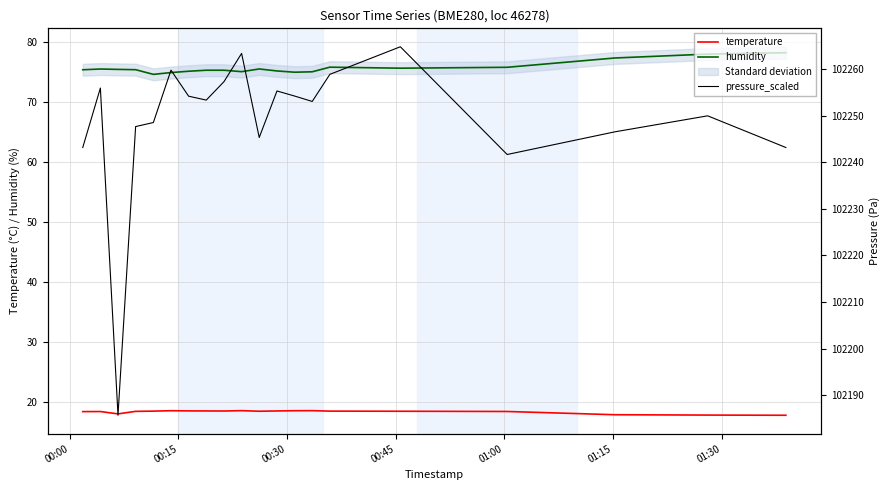

Which series has the largest total across all categories?

pressure_scaled